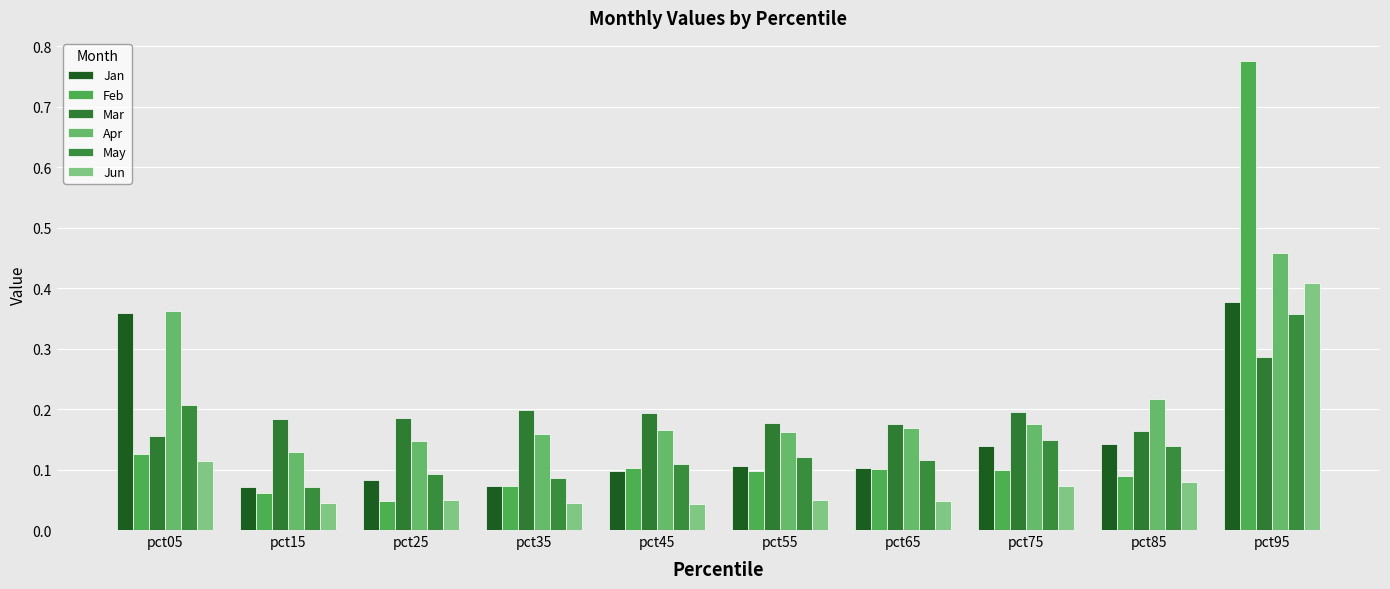

At which label is Apr closest to 0?

pct15